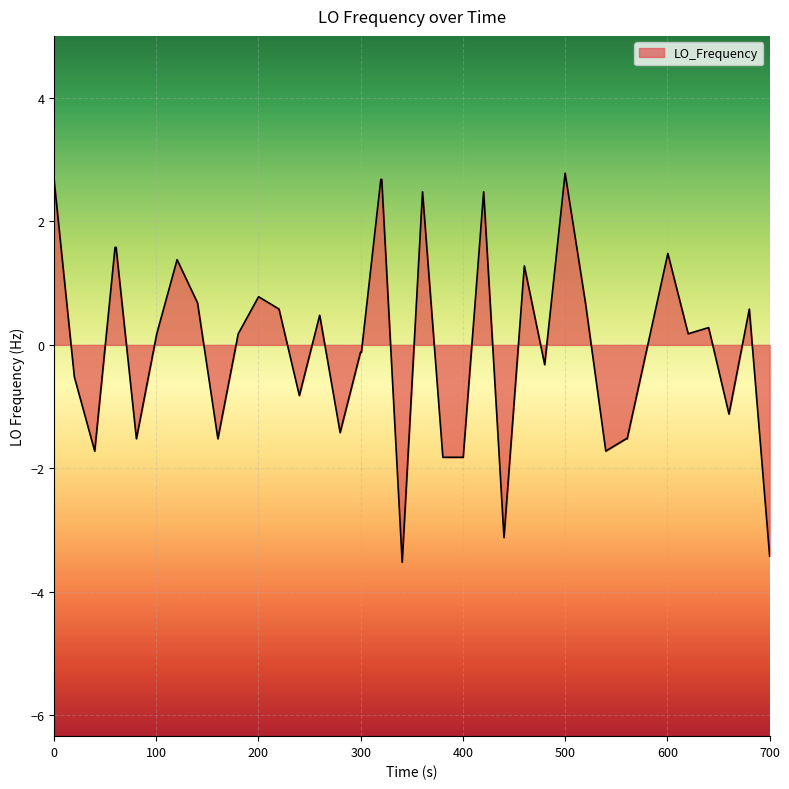

What is the smallest value displayed?

-3.5